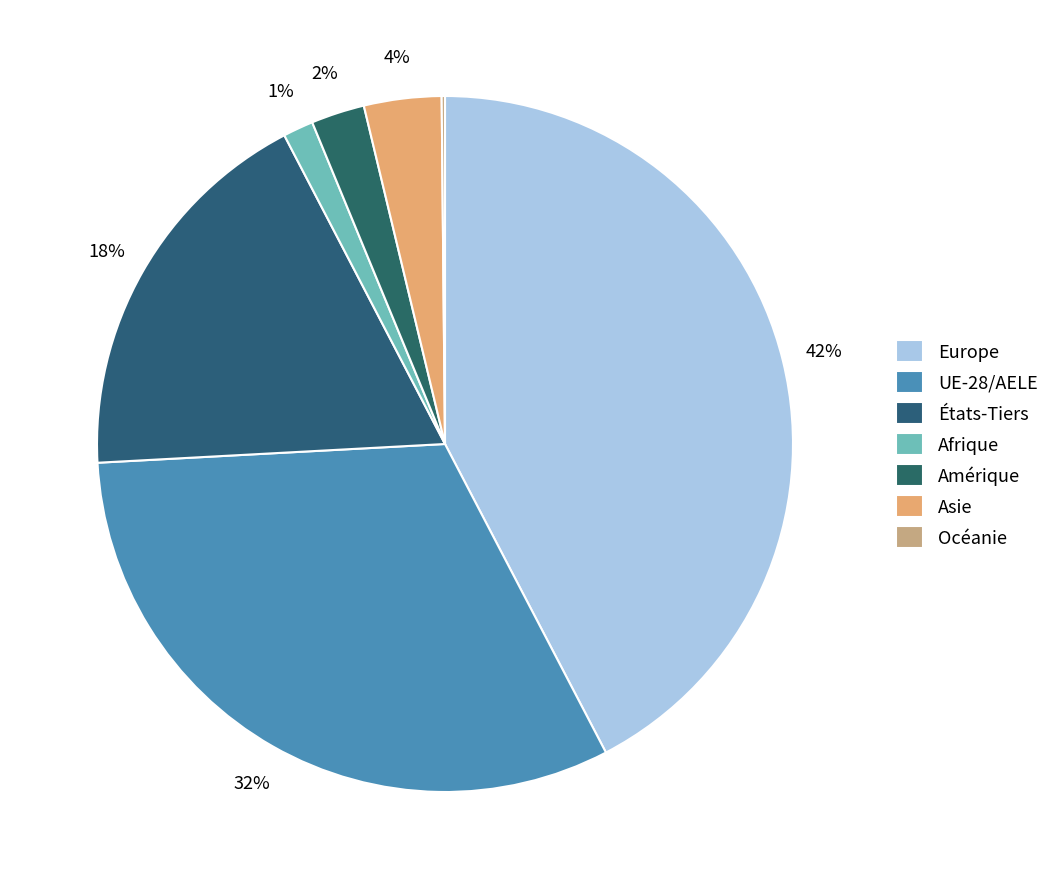

Which category has the smallest portion of the pie?

Océanie